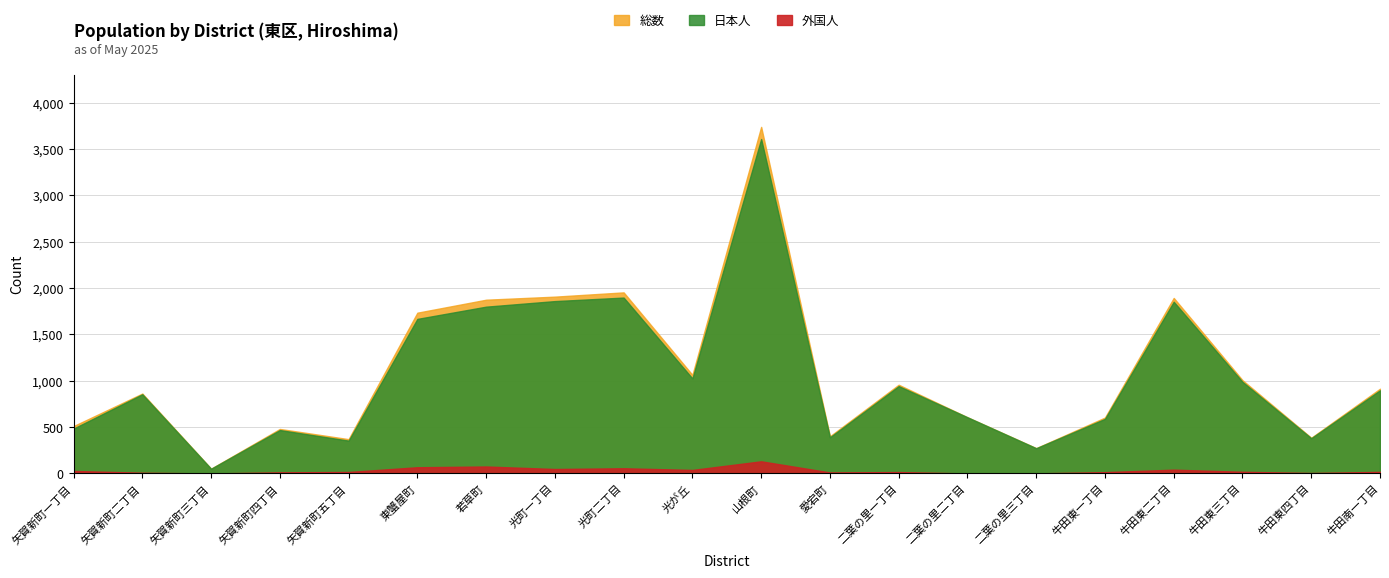

What is the maximum value for 日本人?

3607